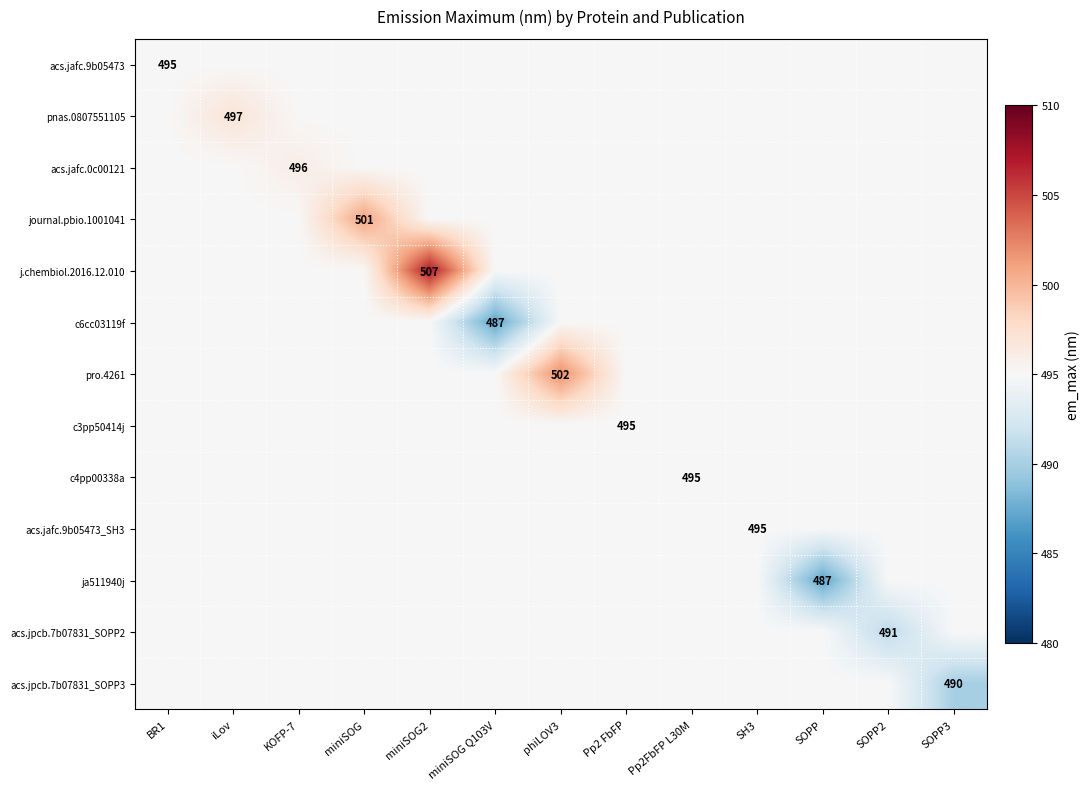

True or false: pro.4261 has a value of 502 at phiLOV3.

True